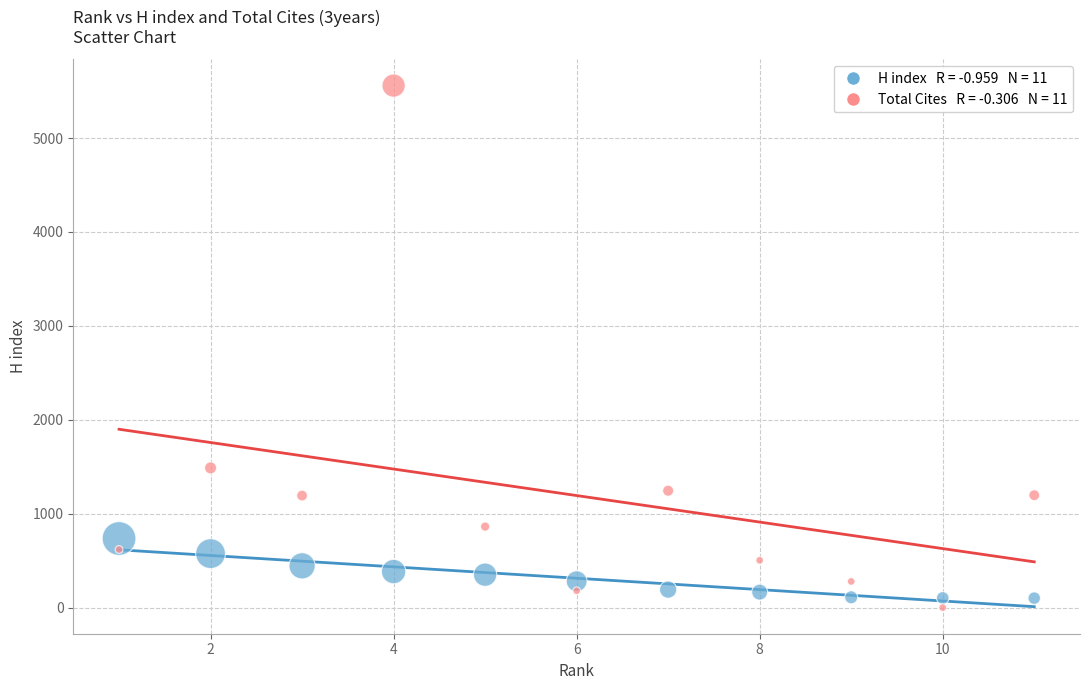

Across all series, what Y value is closest to 2779?

1488